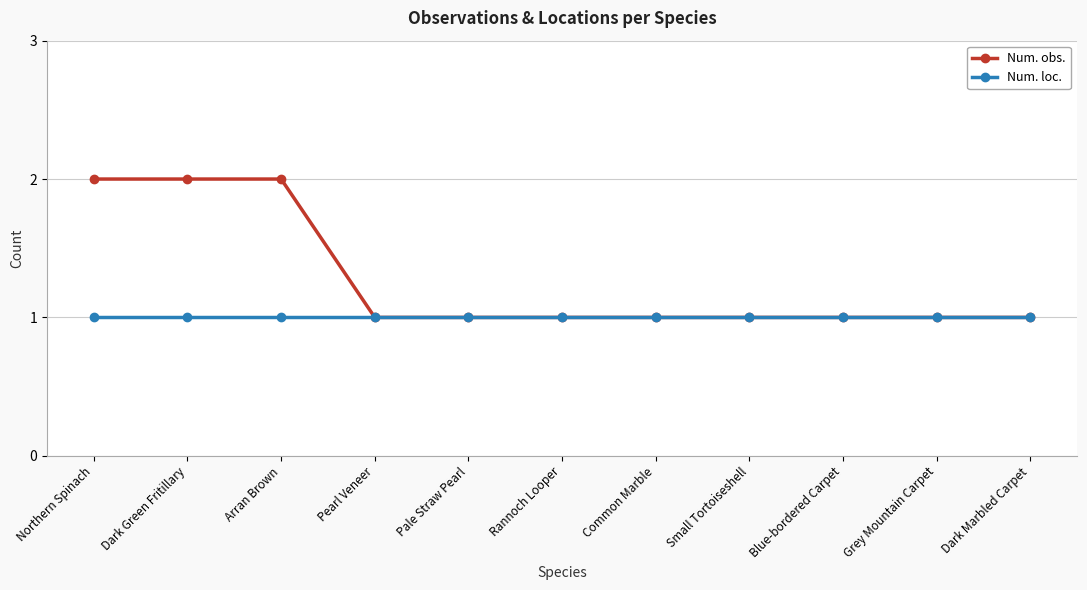

What is the difference between the Num. obs. values at Dark Marbled Carpet and Dark Green Fritillary?

1